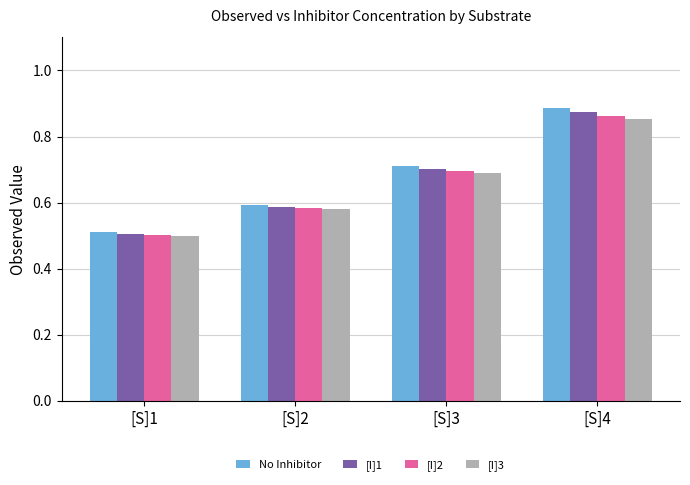

Where is [I]3 nearest to the value 0?

[S]1